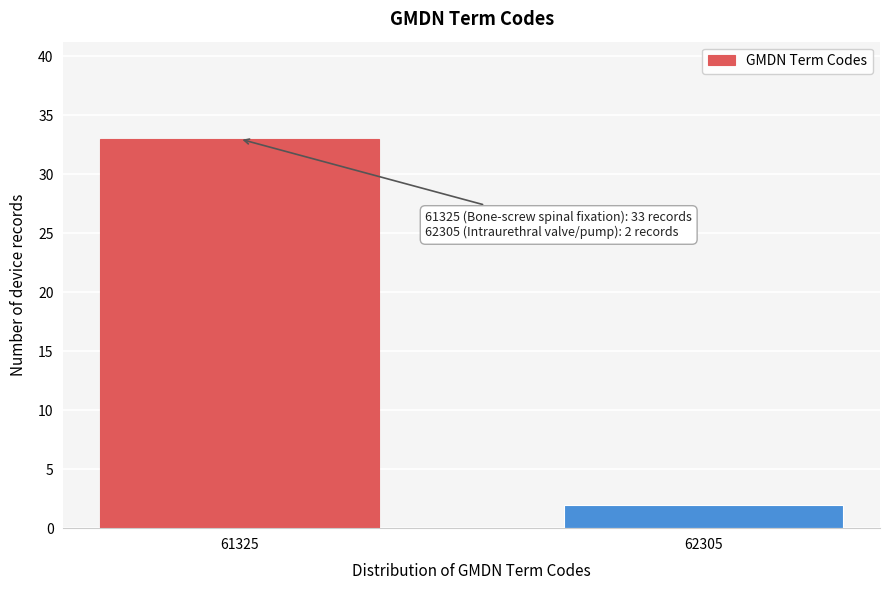

Reading left to right, transcribe all the data shown in this chart.

33	2